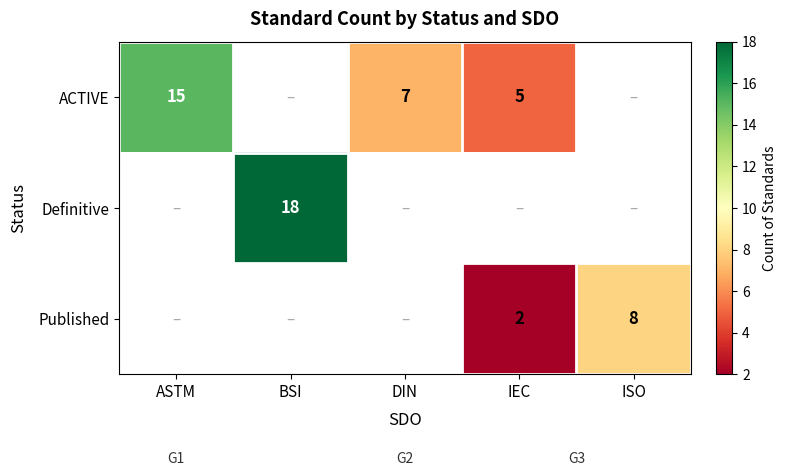

How many series are shown in this chart?

3